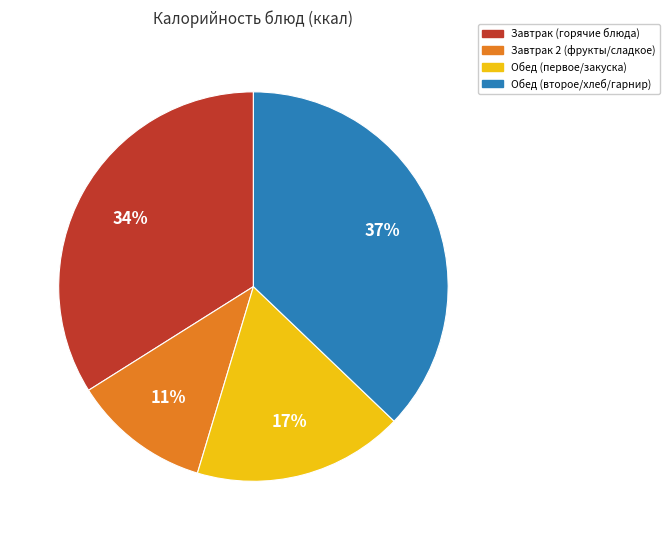

To the nearest percent, what is the difference between the Завтрак (горячие блюда) and Завтрак 2 (фрукты/сладкое) slice percentages?

23%